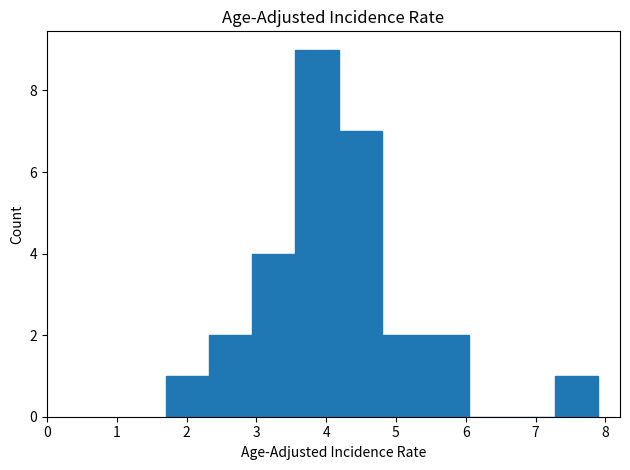

What is the height of the bar covering 5.42 to 6.04 on the x-axis? Neither the bar edges nor the heights are printed on the chart, so give them approximately, as read against the axes.

2